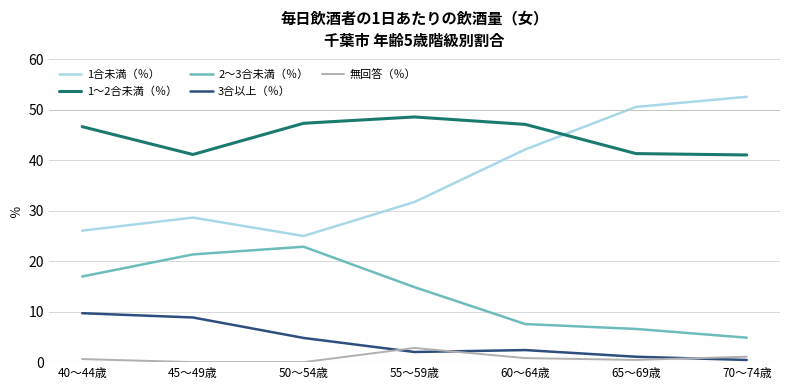

What are all the series names shown in the legend?

1合未満（％）, 1～2合未満（％）, 2～3合未満（％）, 3合以上（％）, 無回答（％）